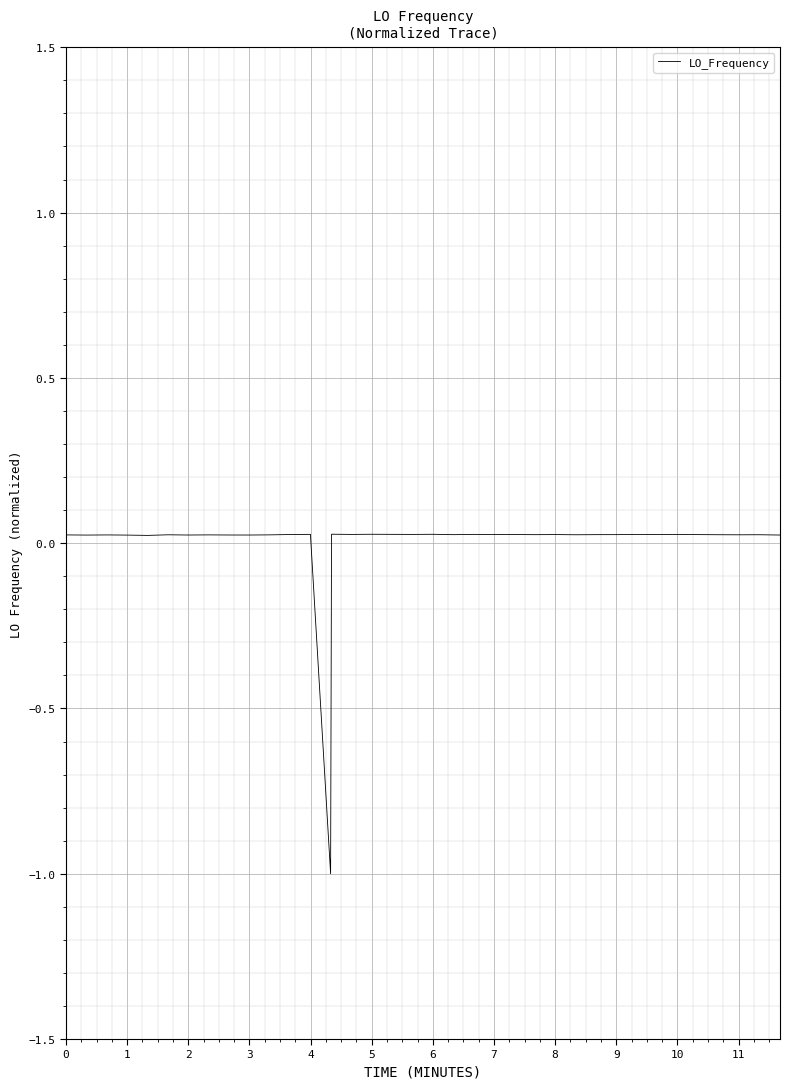

What is the minimum value shown in the chart?

-1.0